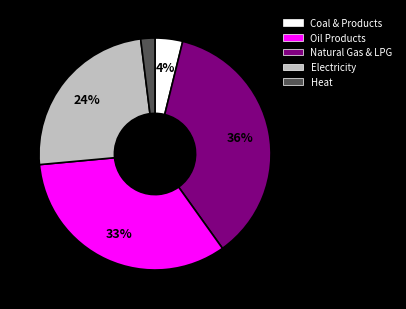

Is it true that Oil Products is 36% of the pie?

True